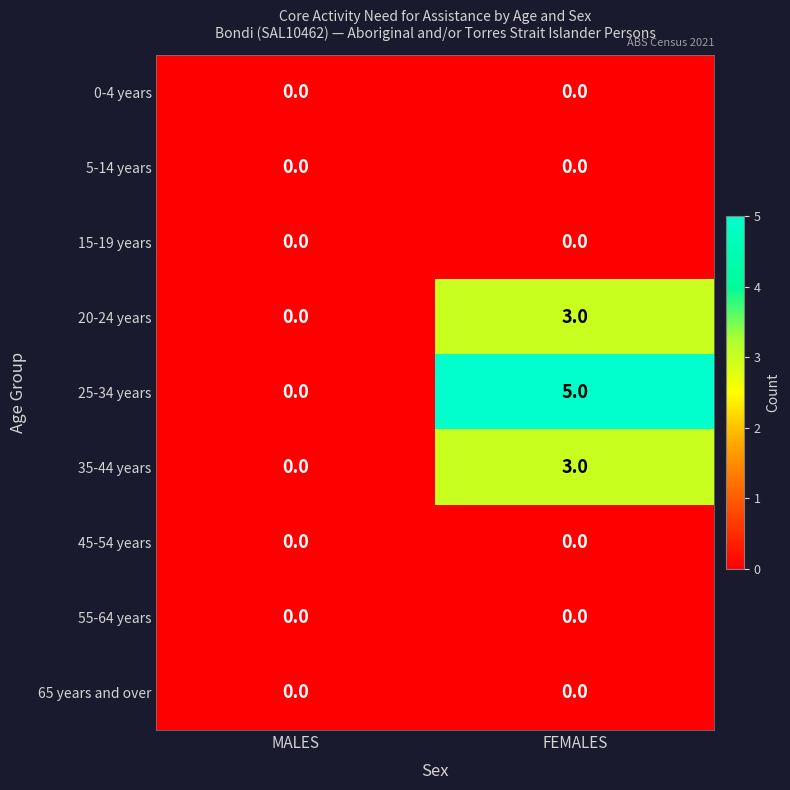

What is the sum of the 20-24 years values at MALES and FEMALES?

3